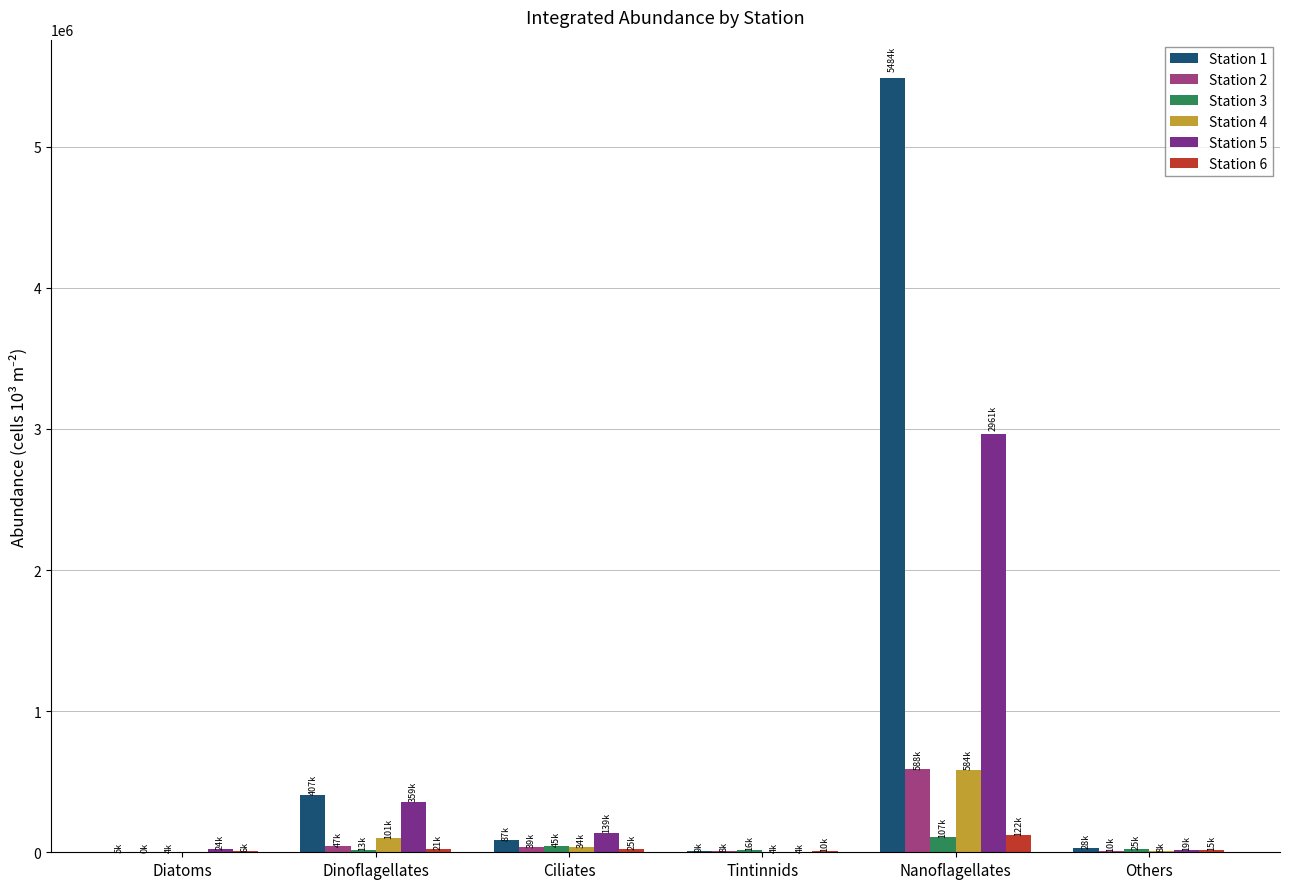

At which category is the sum across all series the highest?

Nanoflagellates